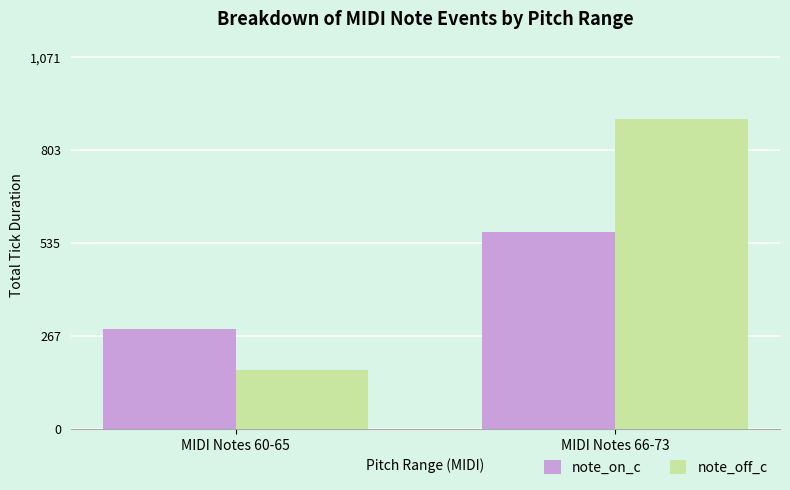

Rank the series at MIDI Notes 60-65 from highest to lowest value.

note_on_c, note_off_c